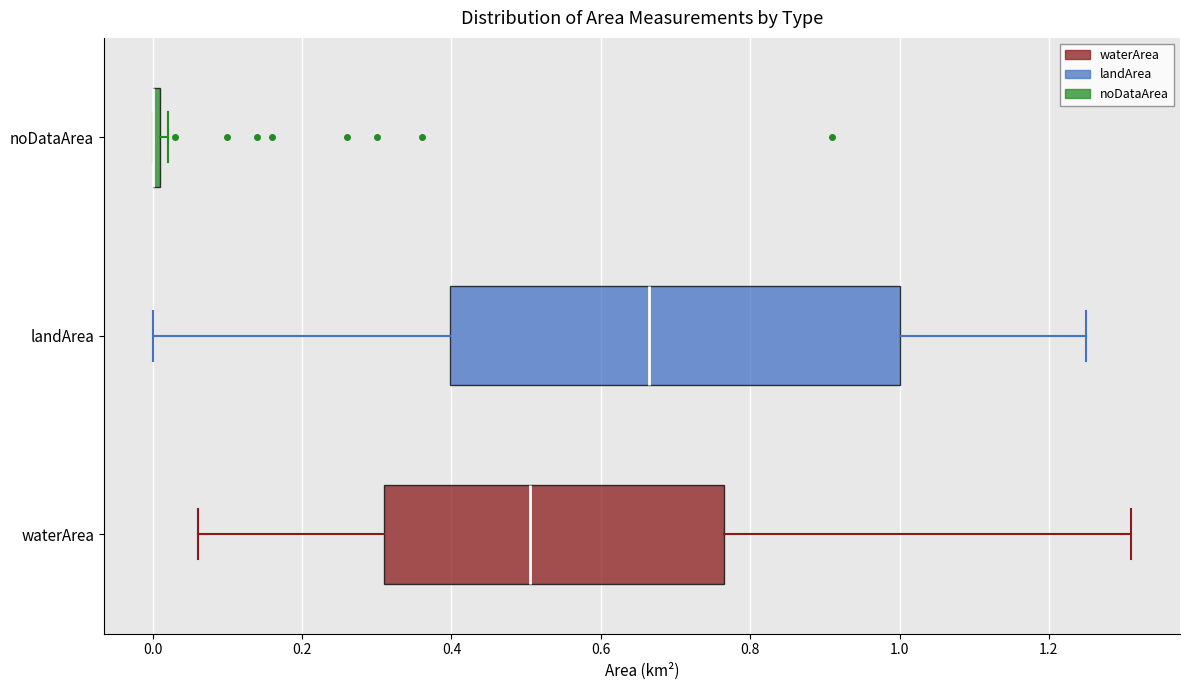

Where is the right edge of the box for noDataArea on the x-axis? The values are not printed on the chart, so give them approximately, as read against the axis.

0.02